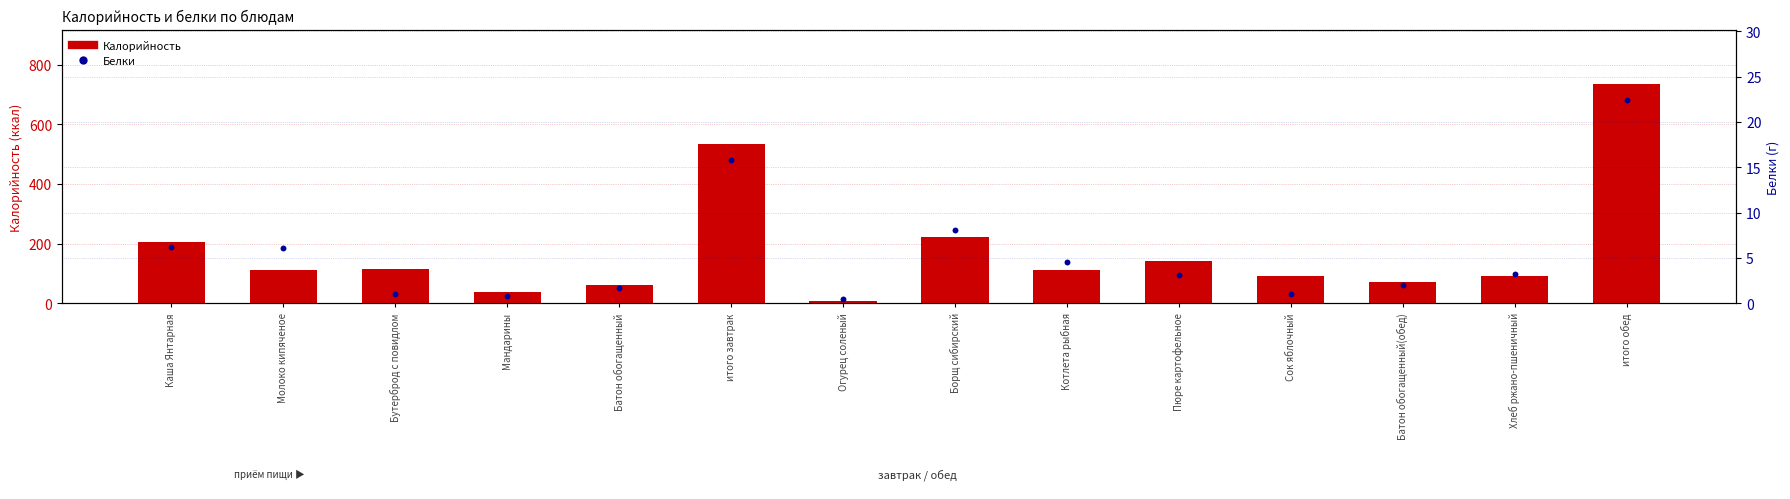

Which series has the largest total across all categories?

Калорийность